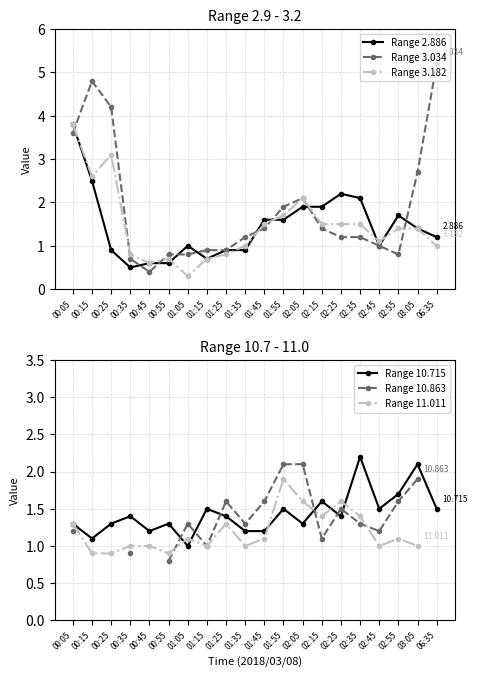

The value of Range 2.886 at 02:35 is 2.1. True or false?

True